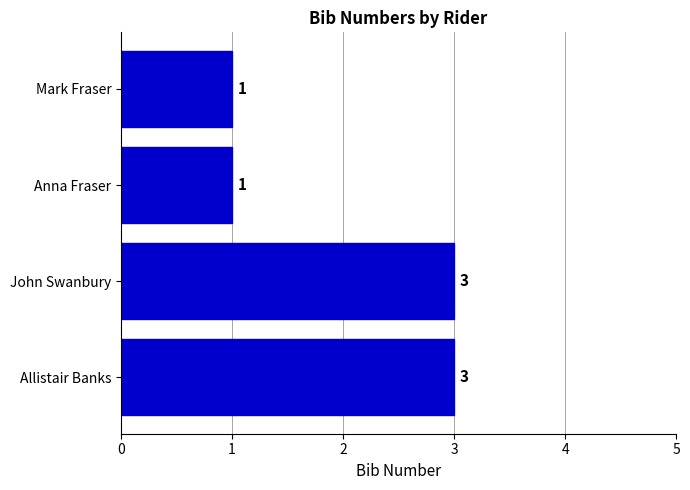

Does the chart contain any negative values?

No